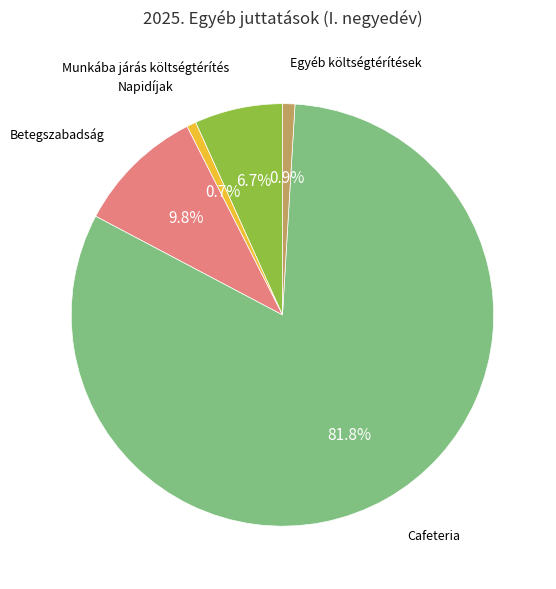

To the nearest percent, what is the average slice percentage?

20%